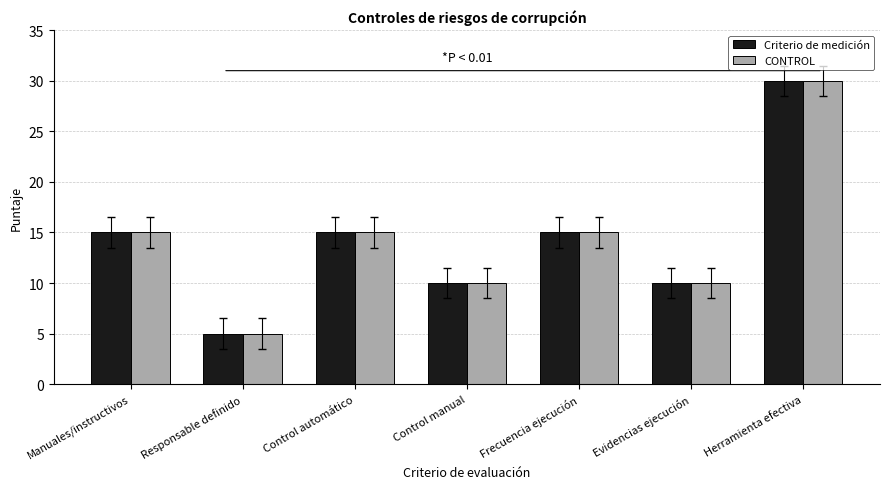

How many bars are there in each group?

2